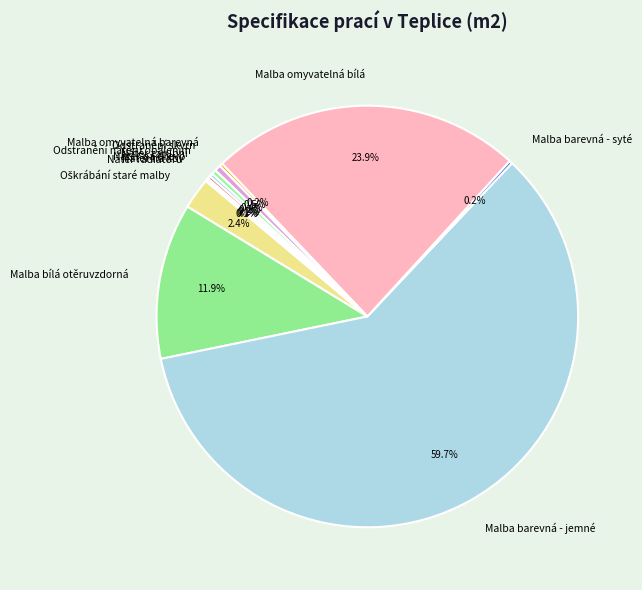

How much of the chart is everything except Malba omyvatelná bílá?

76.1%